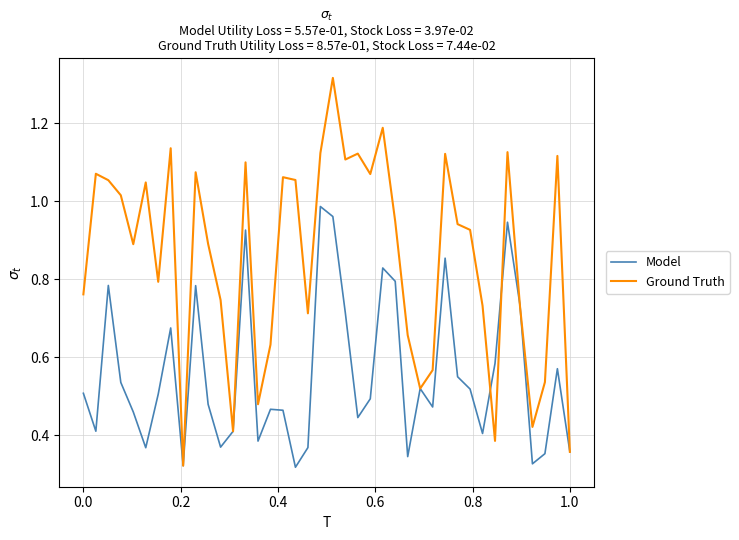

Does the chart display data point markers on the line(s)?

No